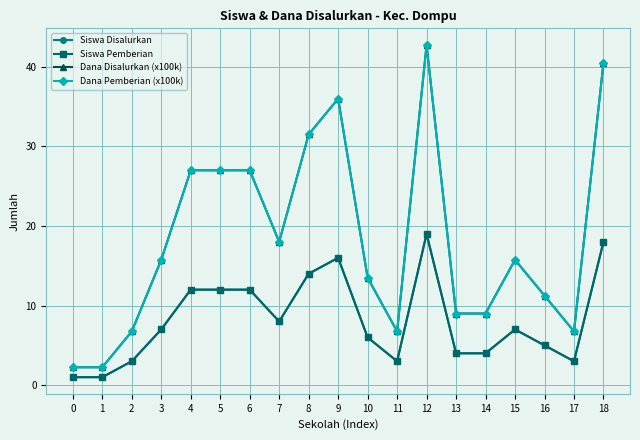

Does the chart have visible grid lines?

Yes